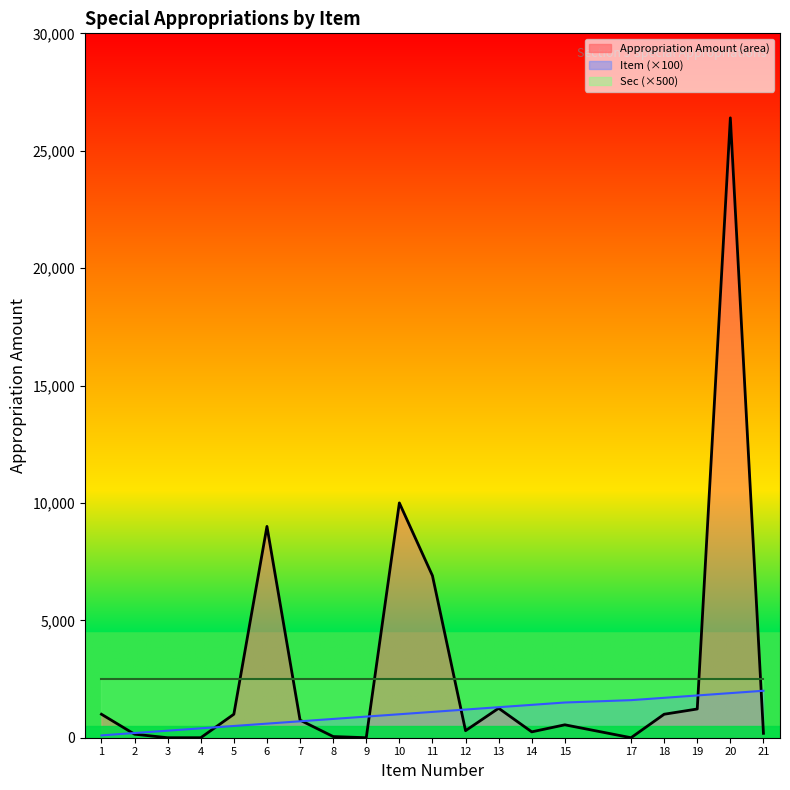

Where is the first local maximum?

6